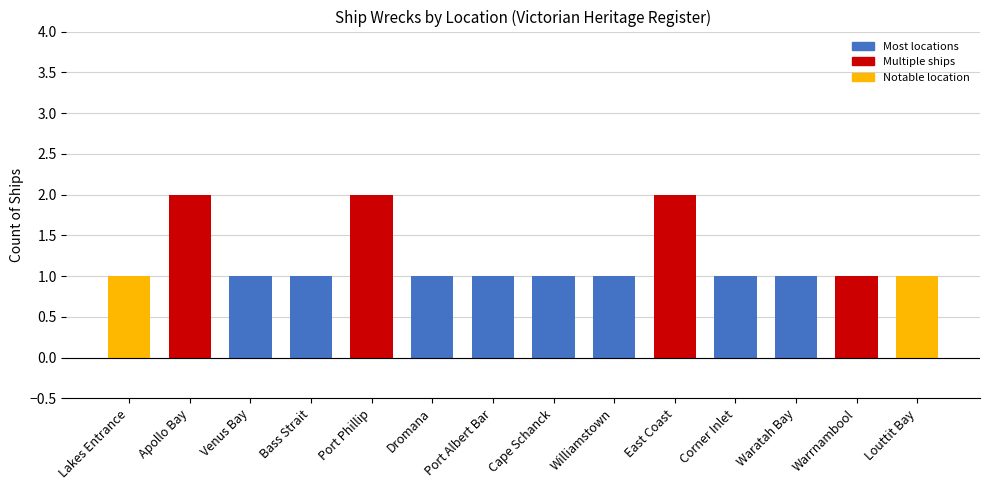

Approximately how many times larger is the value at Port Phillip compared to Apollo Bay?

1.0